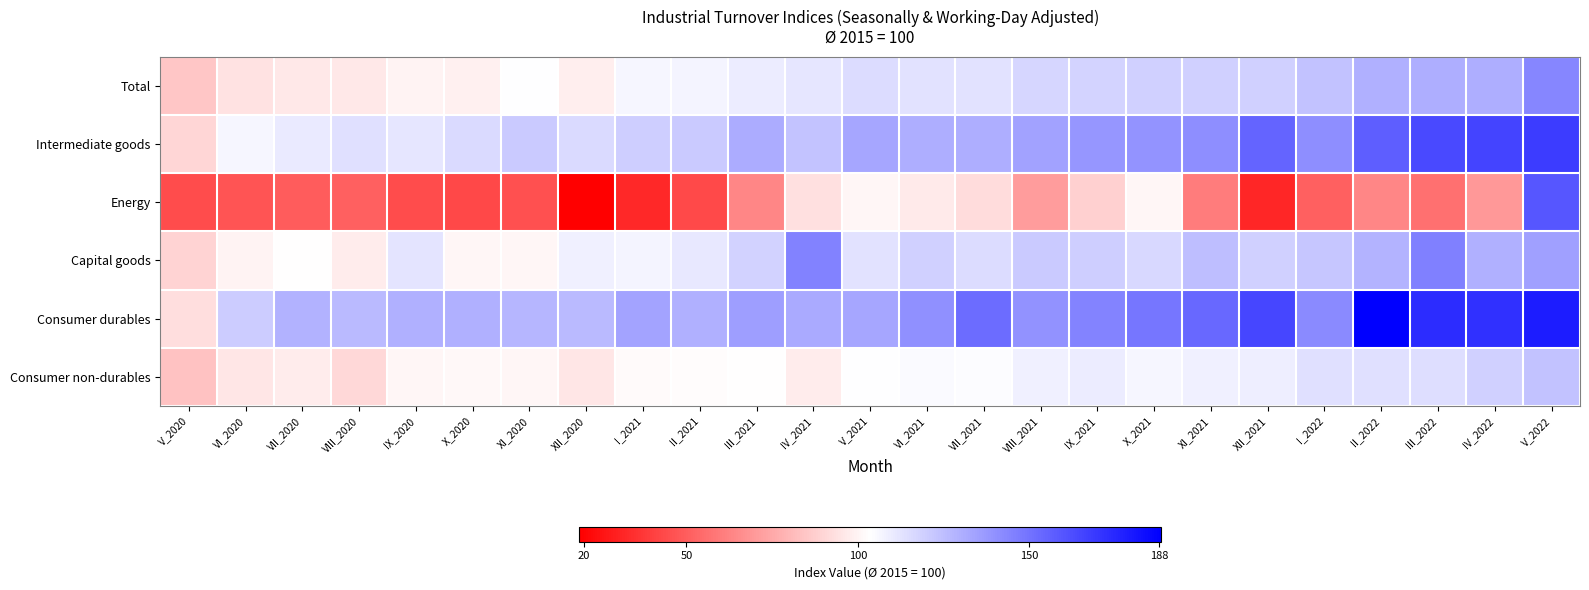

Reading left to right, transcribe all the data shown in this chart.

Total: V_2020=84.6	VI_2020=93.7	VII_2020=96.2	VIII_2020=95.7	IX_2020=100.2	X_2020=98.9	XI_2020=104.2	XII_2020=97.7	I_2021=106.8	II_2021=107.2	III_2021=109.9	IV_2021=112.2	V_2021=115.3	VI_2021=113.4	VII_2021=113.4	VIII_2021=117.3	IX_2021=118.1	X_2021=118.9	XI_2021=119.5	XII_2021=119.0	I_2022=123.6	II_2022=129.8	III_2022=130.4	IV_2022=130.4	V_2022=143.5
Intermediate goods: V_2020=90.0	VI_2020=106.8	VII_2020=110.6	VIII_2020=113.6	IX_2020=111.8	X_2020=115.7	XI_2020=121.2	XII_2020=115.6	I_2021=119.7	II_2021=121.1	III_2021=130.8	IV_2021=123.2	V_2021=133.2	VI_2021=130.7	VII_2021=130.2	VIII_2021=134.7	IX_2021=138.4	X_2021=139.4	XI_2021=141.4	XII_2021=154.9	I_2022=141.2	II_2022=157.0	III_2022=163.7	IV_2022=165.3	V_2022=168.6
Energy: V_2020=44.0	VI_2020=47.1	VII_2020=49.4	VIII_2020=50.6	IX_2020=44.0	X_2020=43.1	XI_2020=45.5	XII_2020=18.7	I_2021=32.6	II_2021=43.3	III_2021=63.6	IV_2021=93.4	V_2021=100.6	VI_2021=96.6	VII_2021=92.2	VIII_2021=70.9	IX_2021=88.1	X_2021=100.3	XI_2021=60.4	XII_2021=31.7	I_2022=51.1	II_2022=63.5	III_2022=56.1	IV_2022=69.7	V_2022=159.5
Capital goods: V_2020=89.3	VI_2020=99.7	VII_2020=103.1	VIII_2020=97.1	IX_2020=112.7	X_2020=100.5	XI_2020=100.3	XII_2020=108.4	I_2021=107.4	II_2021=110.9	III_2021=118.3	IV_2021=145.1	V_2021=112.9	VI_2021=119.2	VII_2021=115.1	VIII_2021=121.3	IX_2021=119.7	X_2021=116.5	XI_2021=125.3	XII_2021=119.4	I_2022=122.2	II_2022=128.3	III_2022=146.0	IV_2022=129.9	V_2022=135.1
Consumer durables: V_2020=92.4	VI_2020=120.3	VII_2020=129.3	VIII_2020=126.6	IX_2020=130.0	X_2020=129.9	XI_2020=127.7	XII_2020=126.4	I_2021=133.5	II_2021=130.1	III_2021=136.0	IV_2021=132.0	V_2021=132.9	VI_2021=140.3	VII_2021=152.1	VIII_2021=140.0	IX_2021=144.6	X_2021=148.8	XI_2021=153.9	XII_2021=165.0	I_2022=142.2	II_2022=188.5	III_2022=173.6	IV_2022=172.1	V_2022=179.2
Consumer non-durables: V_2020=83.6	VI_2020=95.1	VII_2020=97.4	VIII_2020=90.7	IX_2020=100.3	X_2020=101.2	XI_2020=100.6	XII_2020=95.3	I_2021=102.0	II_2021=102.7	III_2021=103.1	IV_2021=97.1	V_2021=104.0	VI_2021=105.2	VII_2021=104.8	VIII_2021=108.3	IX_2021=110.1	X_2021=106.3	XI_2021=108.9	XII_2021=109.3	I_2022=113.6	II_2022=114.0	III_2022=114.4	IV_2022=119.5	V_2022=124.0